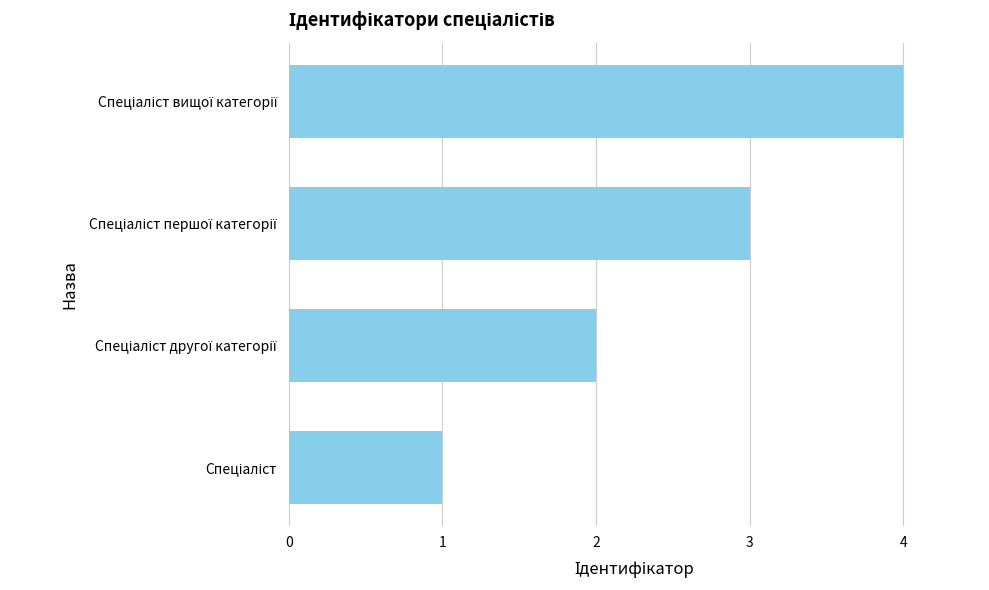

What is the sum of all values?

10